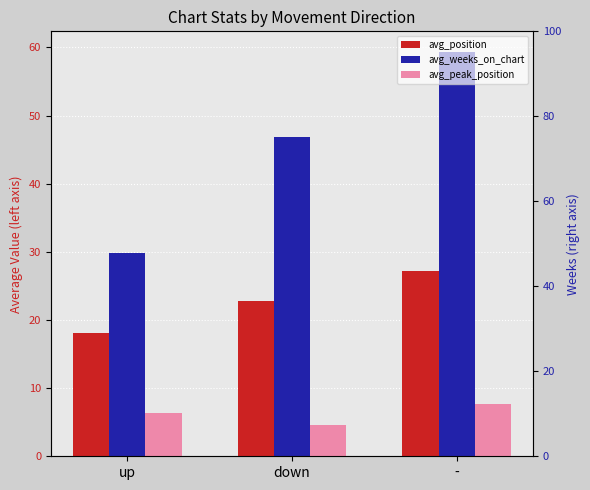

Between up and -, which series saw the biggest shift?

avg_weeks_on_chart